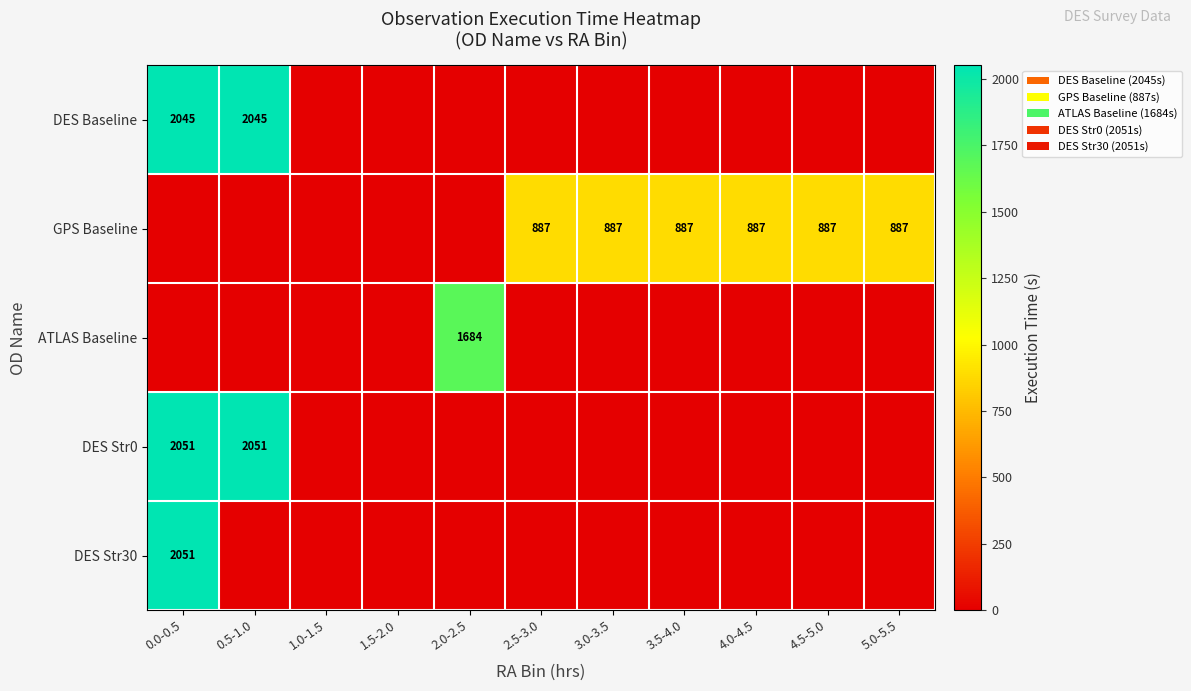

At which category is the sum across all series the highest?

0.0-0.5